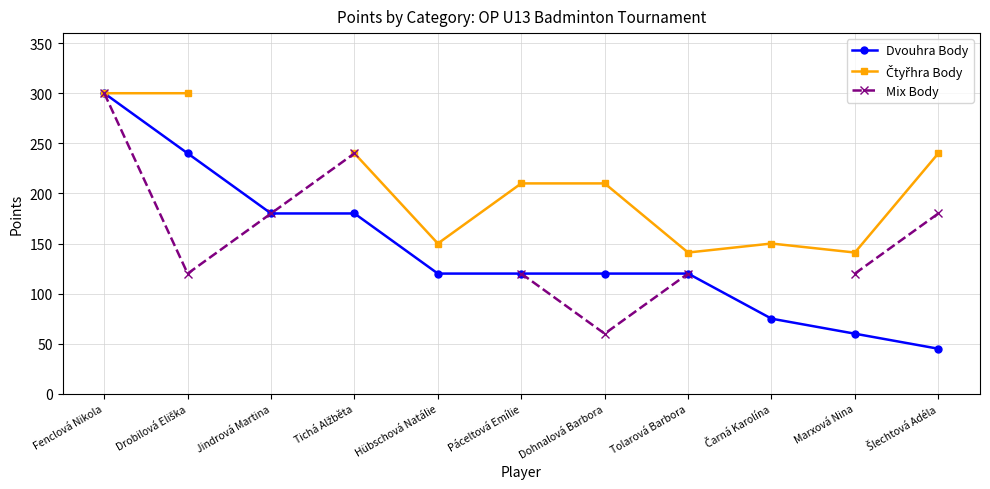

What is the sum of all Dvouhra Body values?

1560